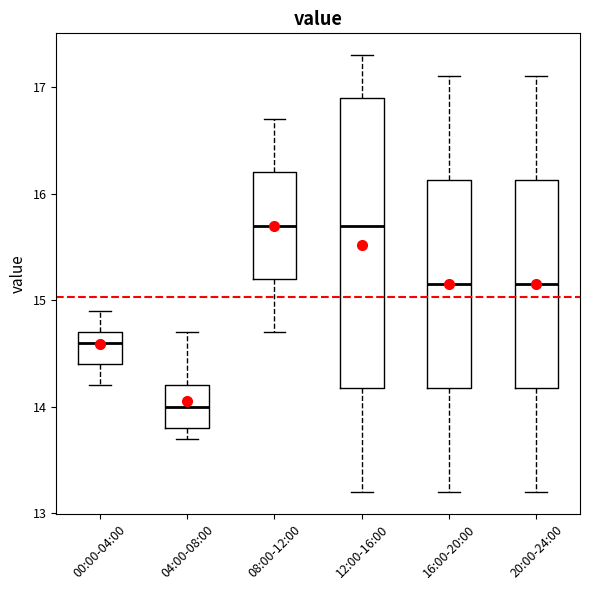

Reading left to right, transcribe this box plot: for each box, give where its median line is, the range the box spans, and where its two whiskers end, as read against the y-axis. The values are not printed on the chart, so give them approximately, as read against the axis.

00:00-04:00: median 14.6, box 14.4 to 14.7, whiskers 14.2 to 14.9
04:00-08:00: median 14.0, box 13.8 to 14.2, whiskers 13.7 to 14.7
08:00-12:00: median 15.7, box 15.2 to 16.2, whiskers 14.7 to 16.7
12:00-16:00: median 15.7, box 14.2 to 16.9, whiskers 13.2 to 17.3
16:00-20:00: median 15.2, box 14.2 to 16.1, whiskers 13.2 to 17.1
20:00-24:00: median 15.2, box 14.2 to 16.1, whiskers 13.2 to 17.1